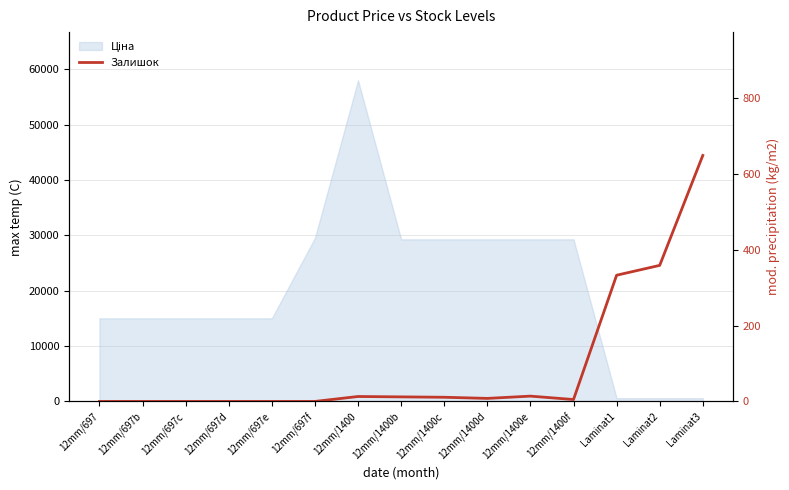

How many data points are less than 8?

7